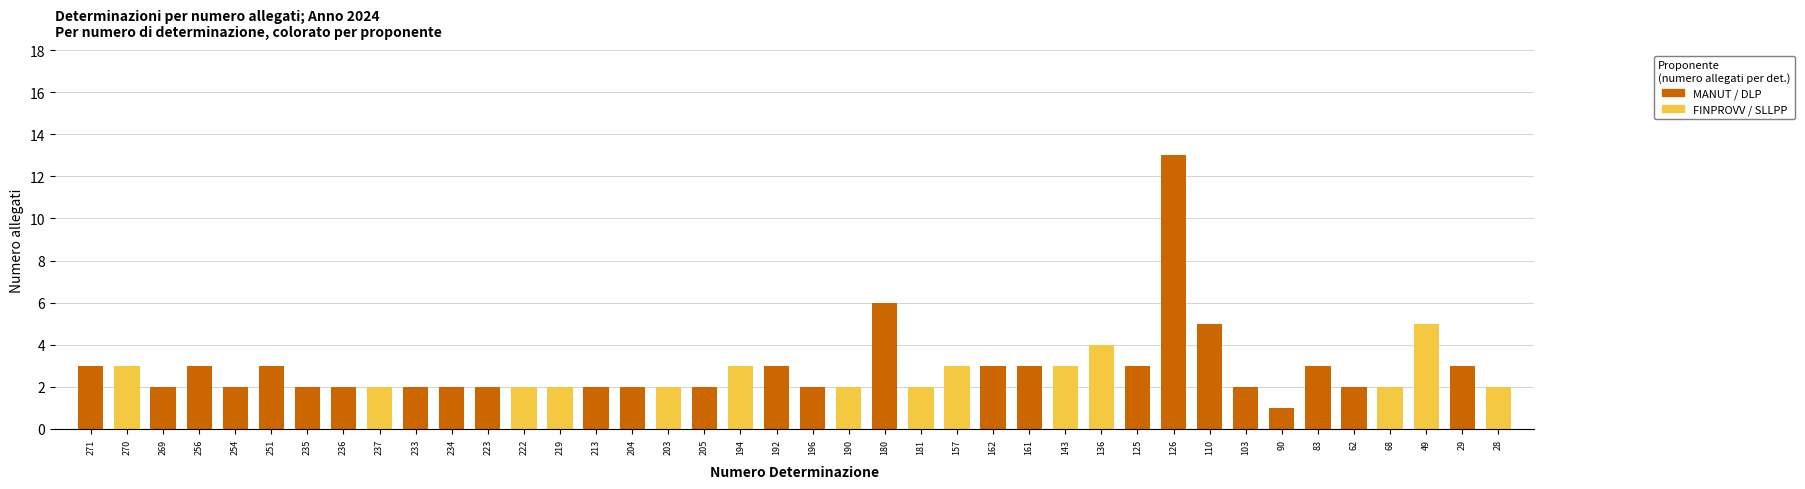

What is the value of the 34th bar from the left?

1